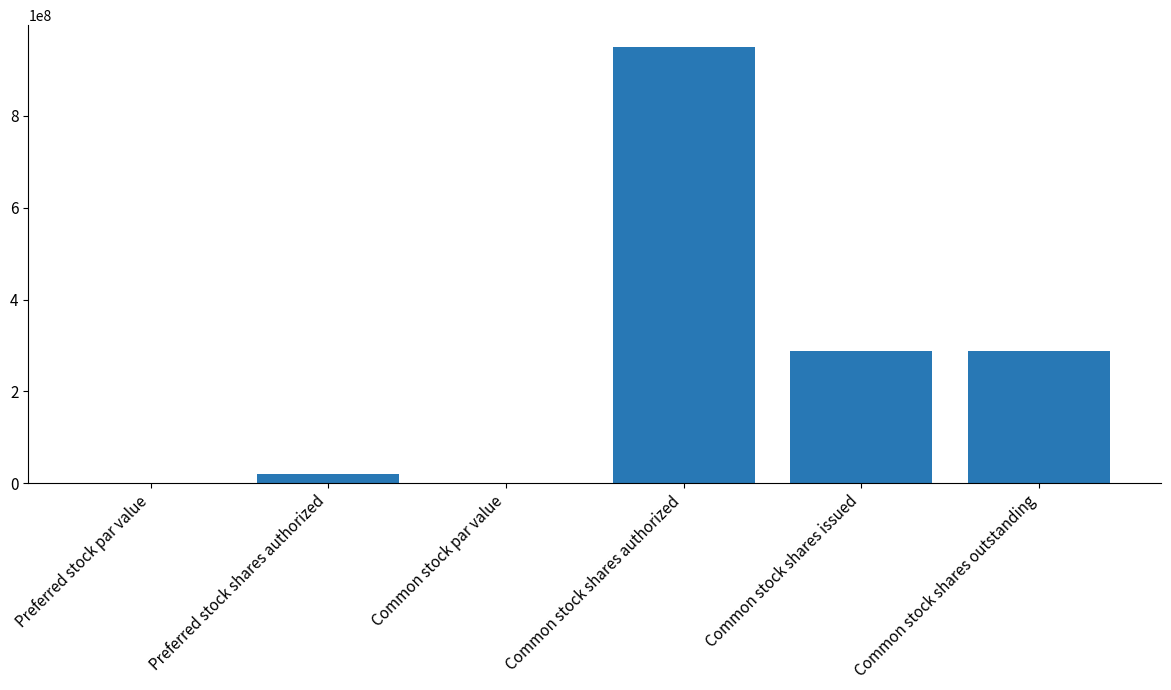

Approximately how many times larger is the value at Preferred stock shares authorized compared to Common stock shares outstanding?

0.1